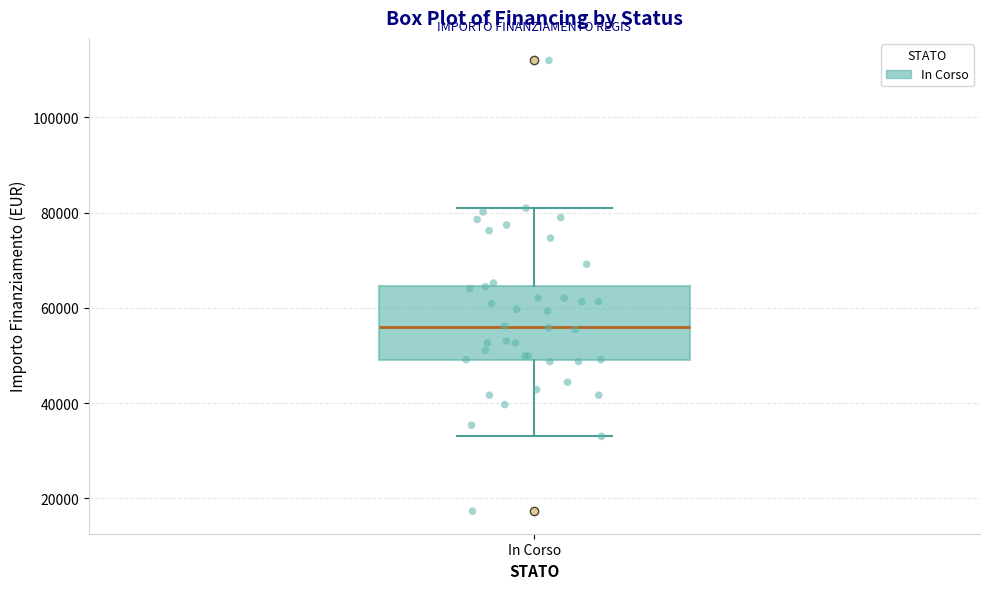

Transcribe this box plot: give where the median line is, the range the box spans, and where the two whiskers end, as read against the y-axis. The values are not printed on the chart, so give them approximately, as read against the axis.

median 56000, box 50000 to 64000, whiskers 32000 to 80000